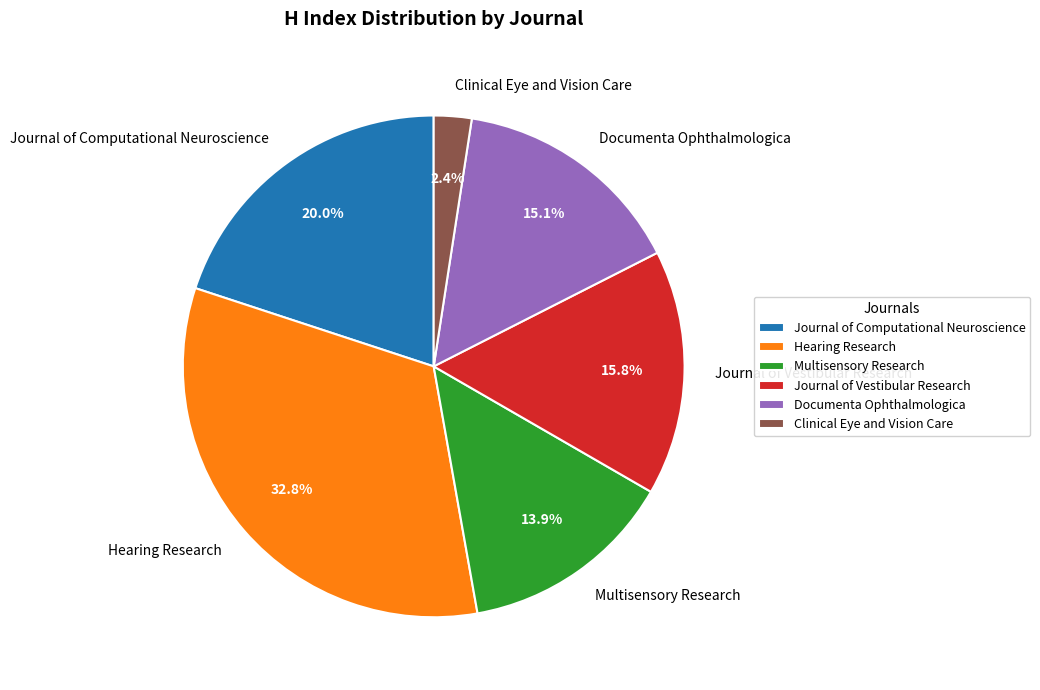

To the nearest percent, what is the average slice percentage?

17%